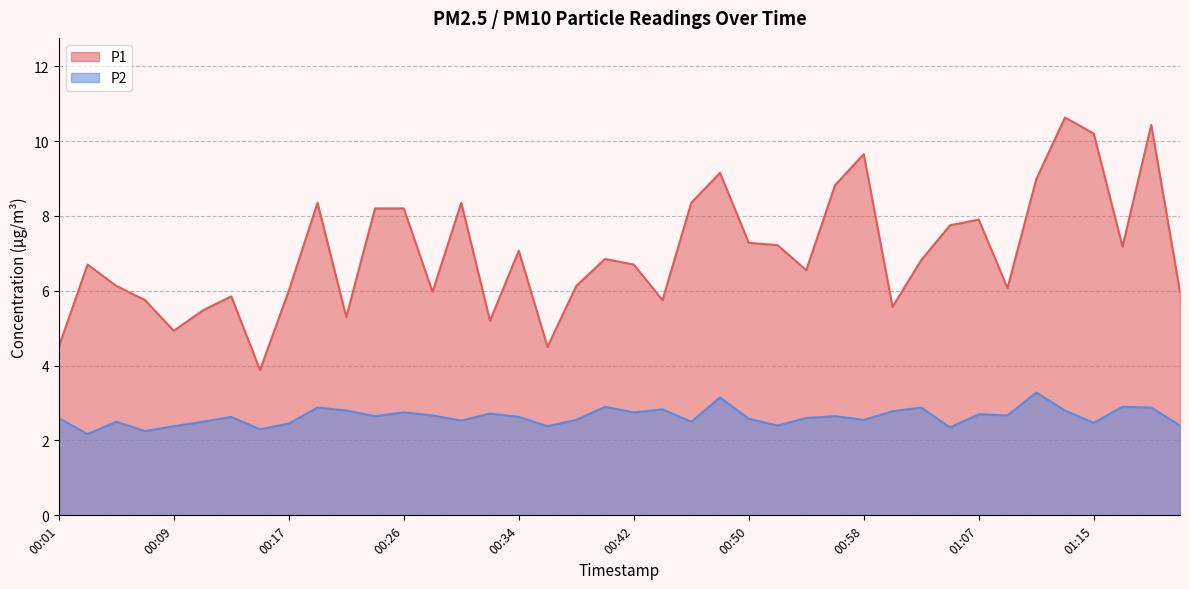

The P2 series shows 4.6 at 00:42. True or false?

False